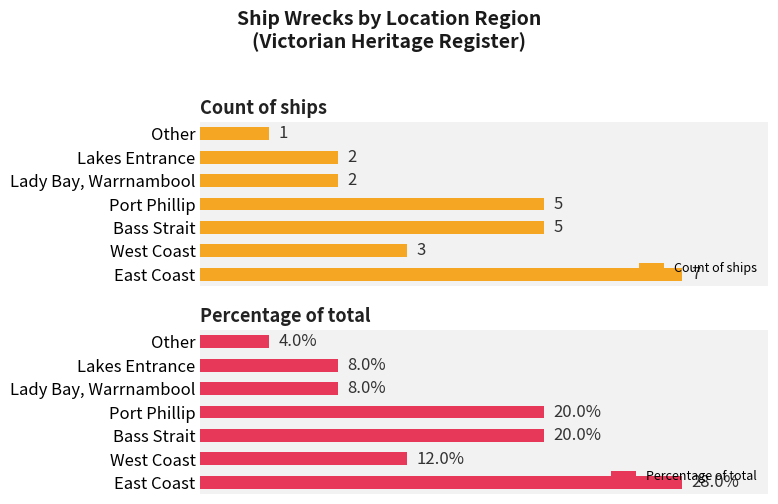

What is the spread (max minus min) of values at 4?

6.0